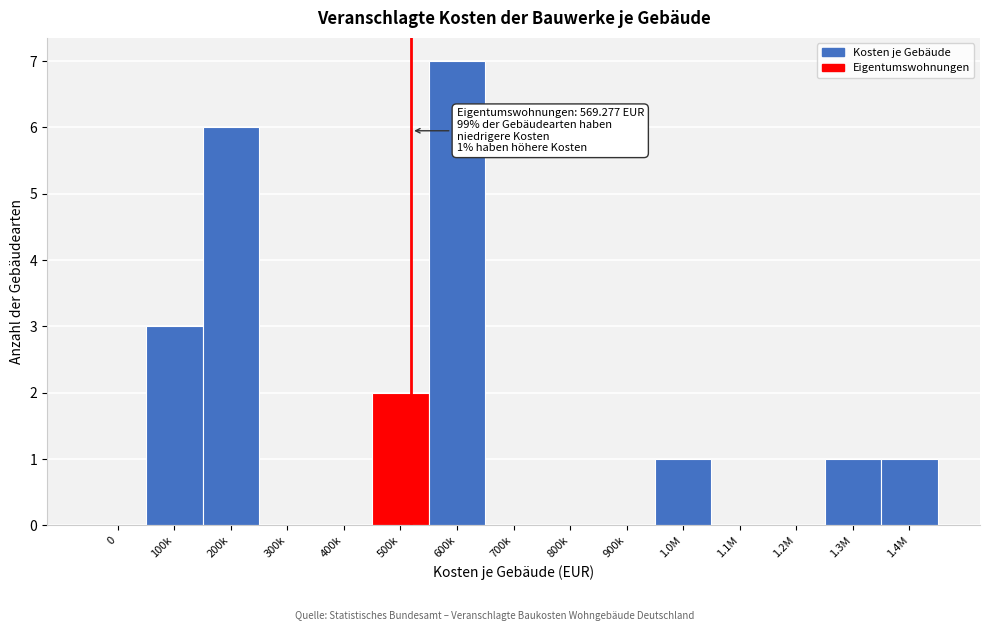

Reading left to right, what are all the values shown in this chart?

0=0	100k=3	200k=6	300k=0	400k=0	500k=2	600k=7	700k=0	800k=0	900k=0	1.0M=1	1.1M=0	1.2M=0	1.3M=1	1.4M=1